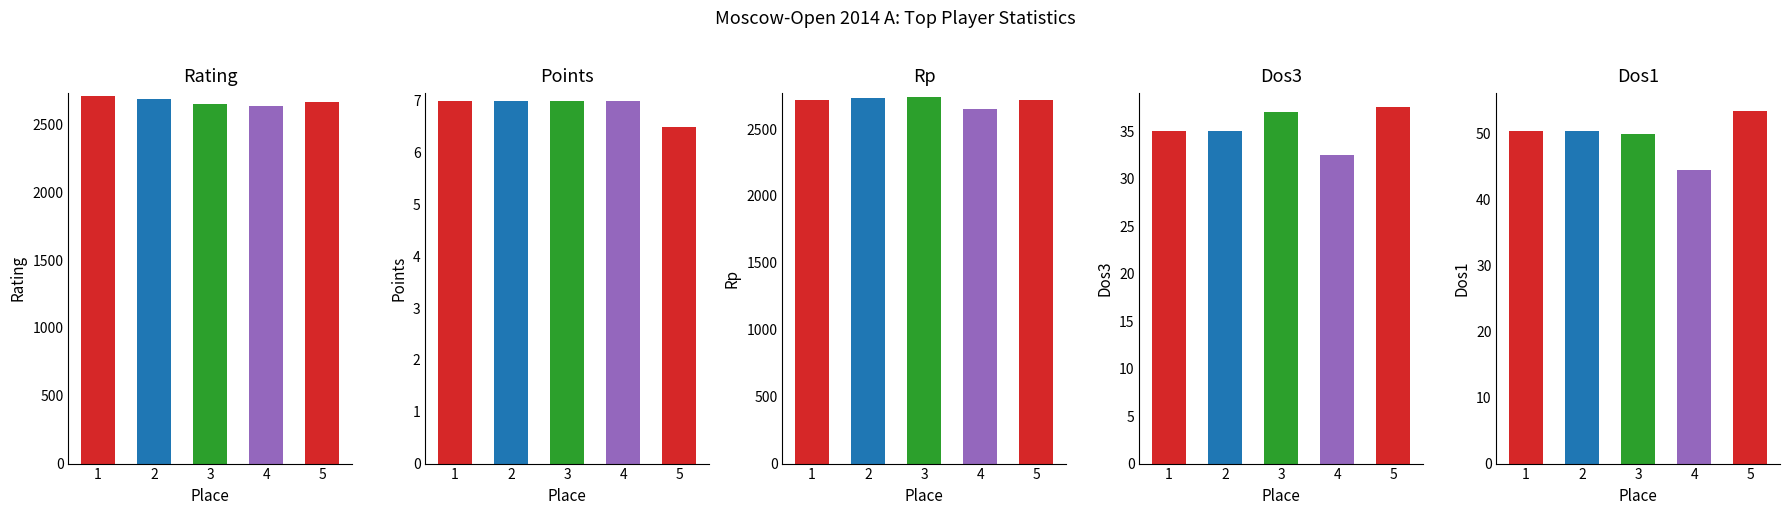

Where does the Rating series first go above 2669?

1